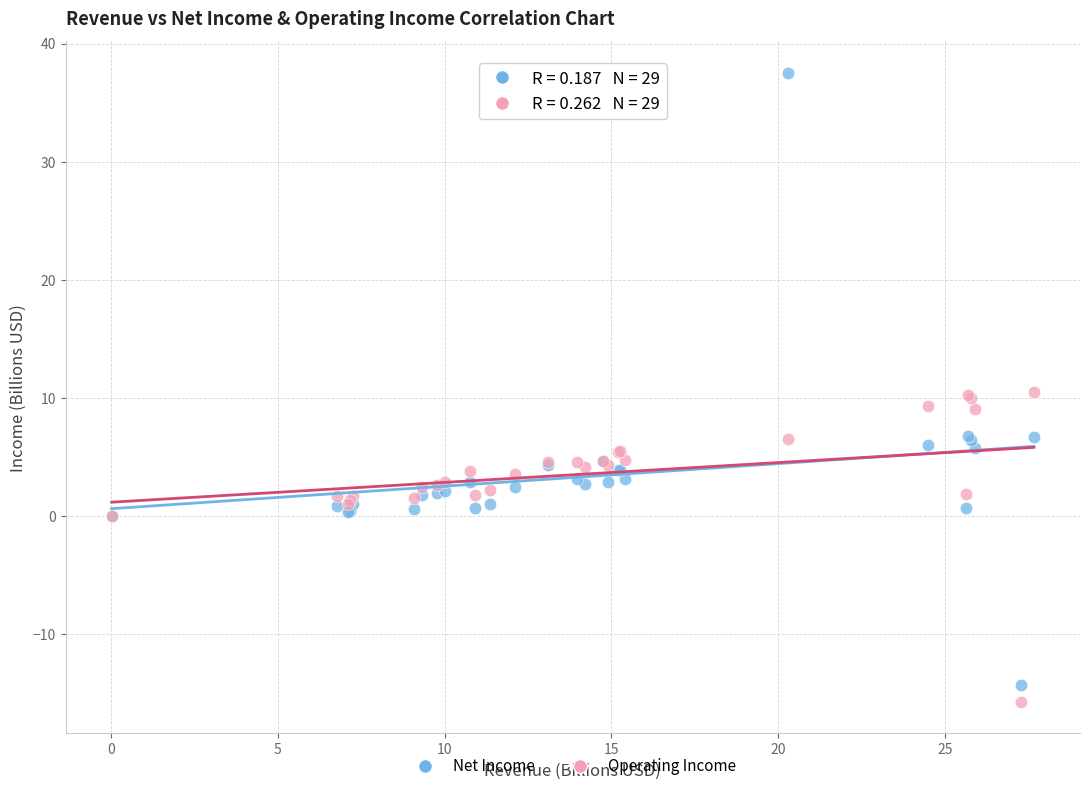

What is the X range (max minus min) for the scatter plot?

27.6